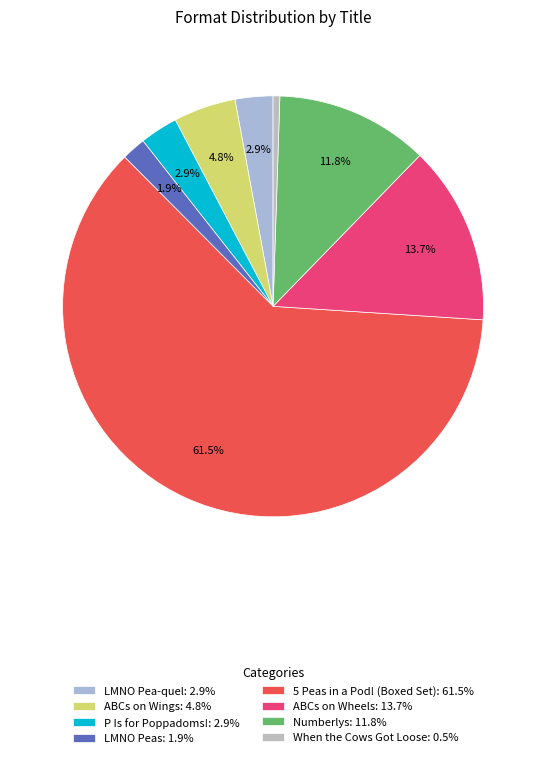

Which category accounts for the majority?

5 Peas in a Pod! (Boxed Set)